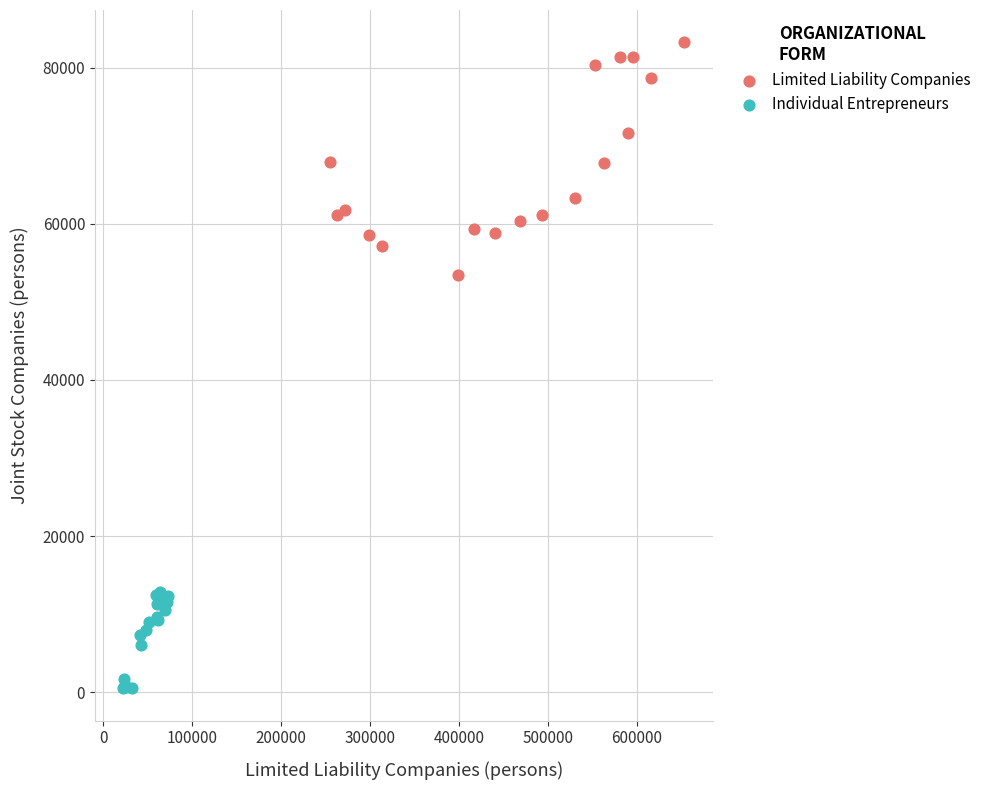

Which series reaches the minimum Y coordinate?

Individual Entrepreneurs